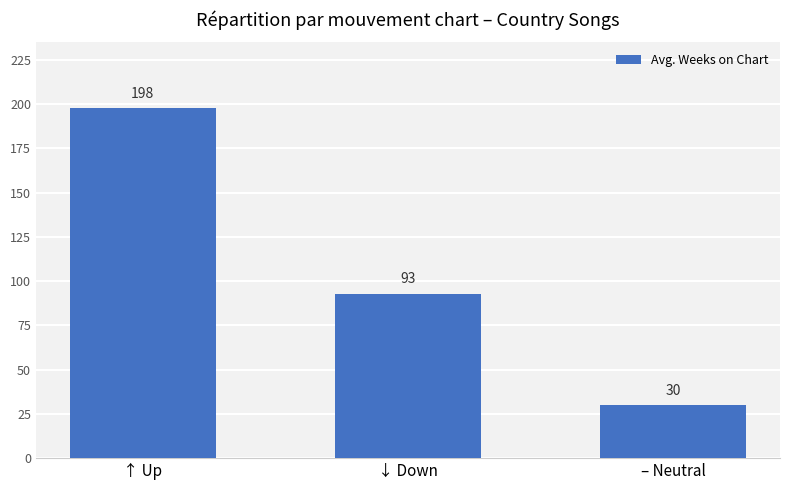

What is the label of the 1st bar from the left?

↑ Up